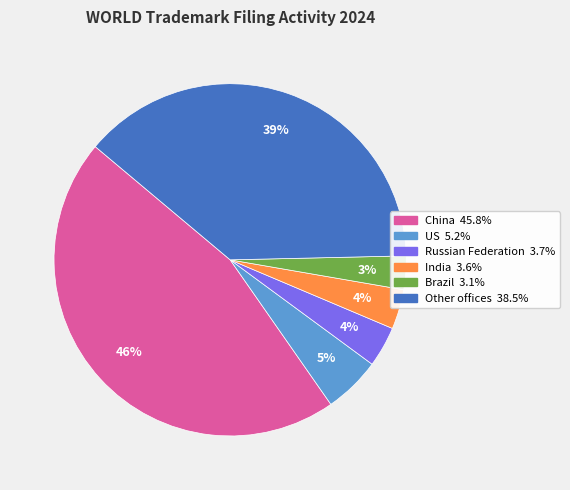

How many slices are in this pie chart?

6